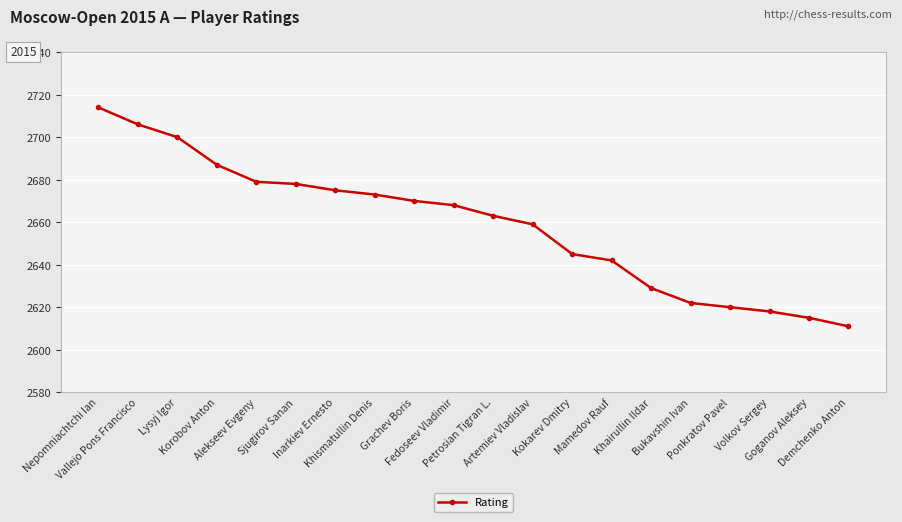

How many lines are shown in the chart?

1